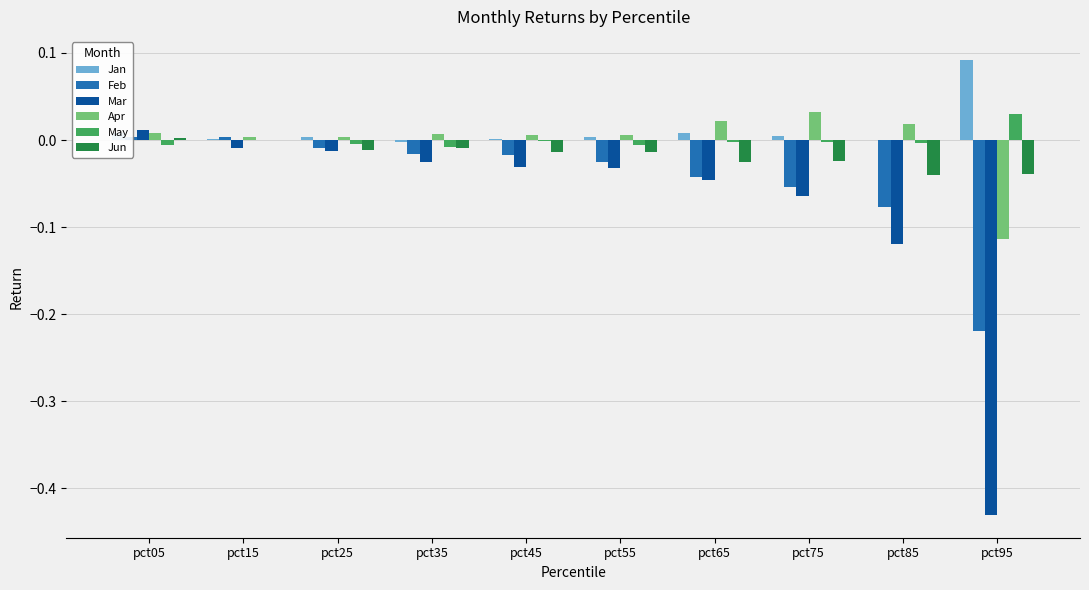

Which series changed the most between pct55 and pct95?

Mar